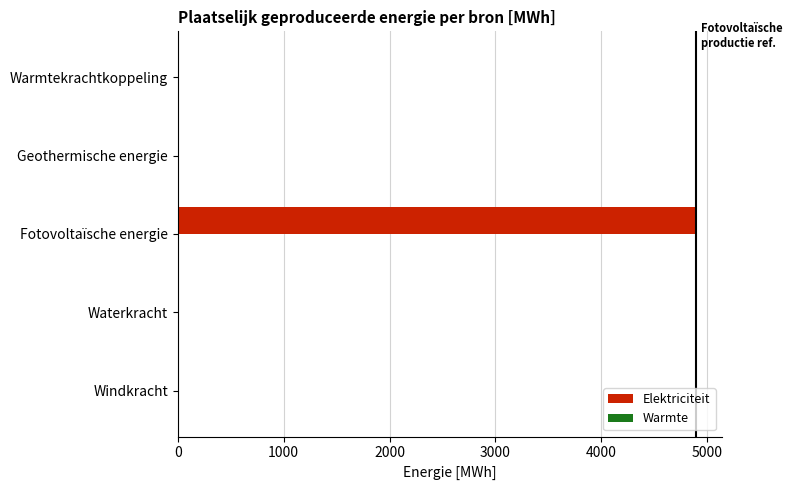

The value of Elektriciteit at Geothermische energie is 0.0. True or false?

True